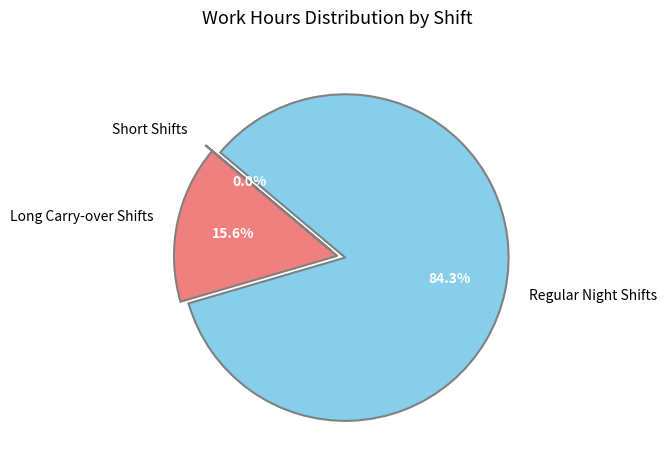

To the nearest percent, what is the difference between the largest and smallest slice percentages?

84%